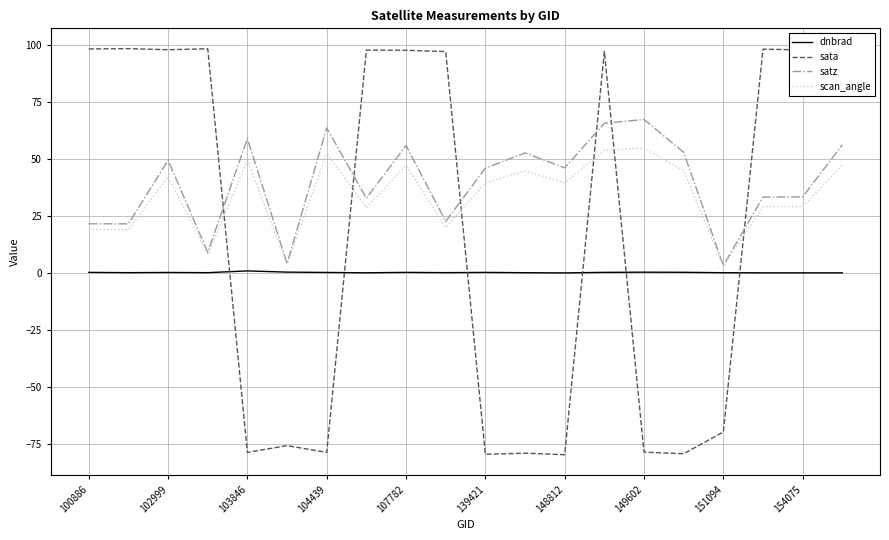

Which series has the largest range (max minus min)?

sata